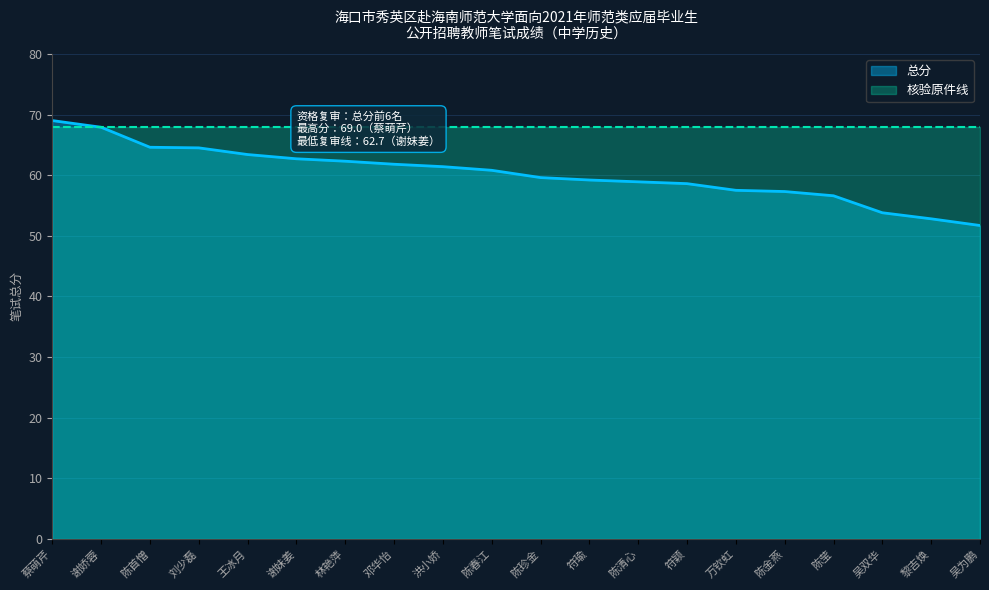

At which category does the chart reach its peak across all series?

蔡萌芹